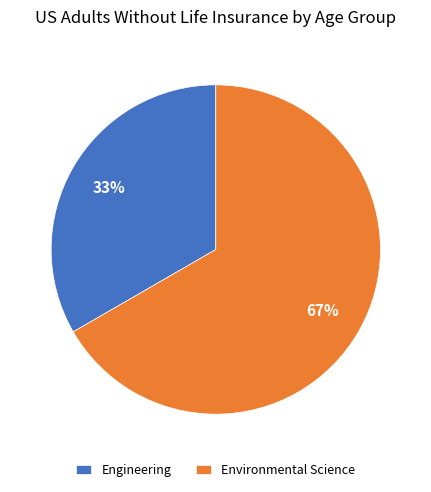

To the nearest percent, what percentage of the pie is Engineering?

33%